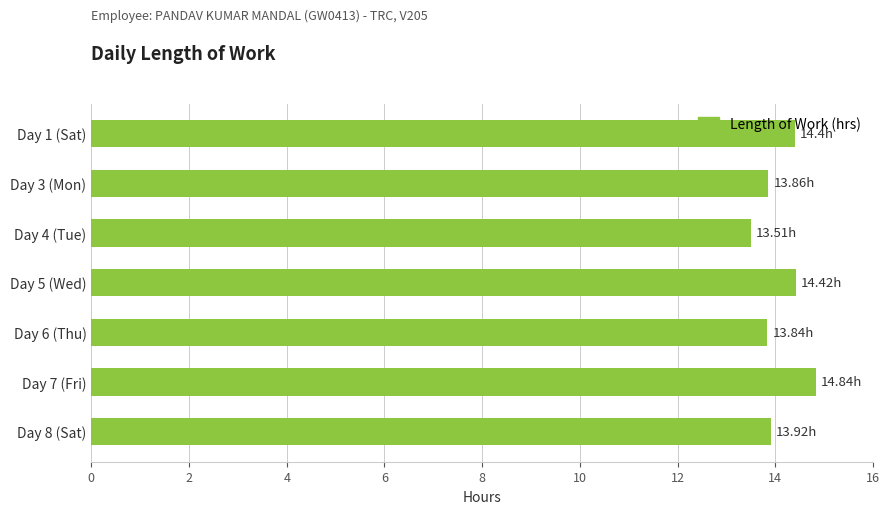

What is the difference between the maximum and minimum values?

1.3